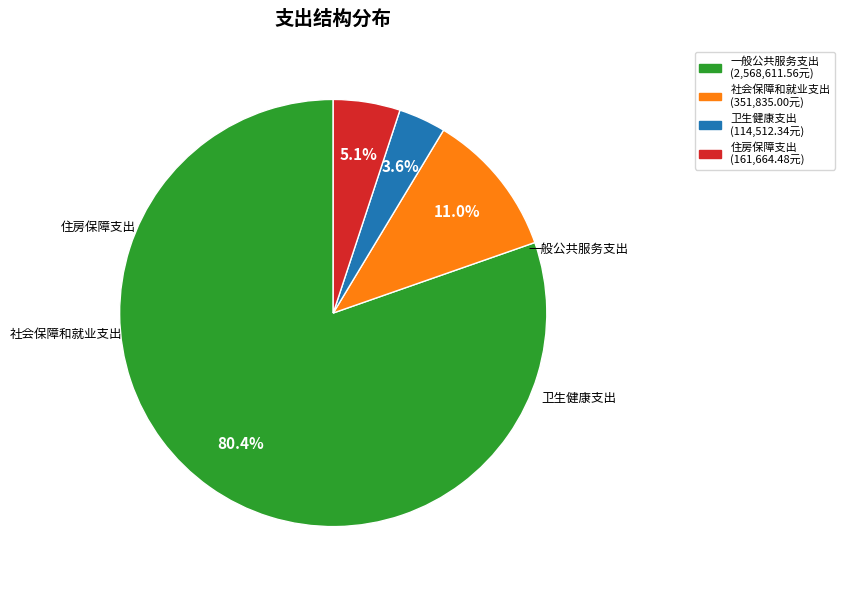

Which slice is the smallest?

卫生健康支出